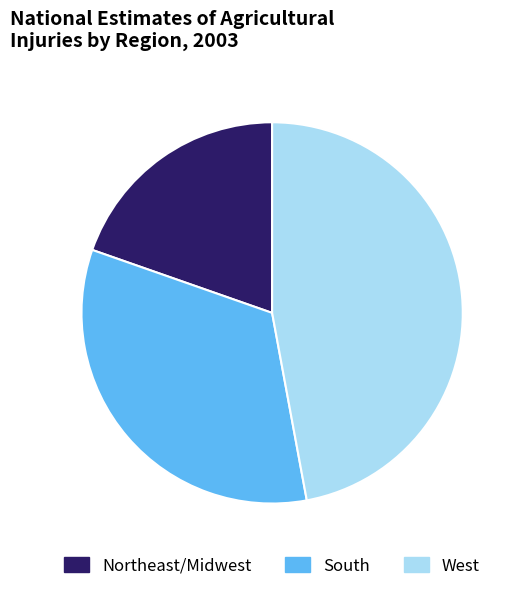

Rank the categories by value from lowest to highest.

Northeast/Midwest, South, West